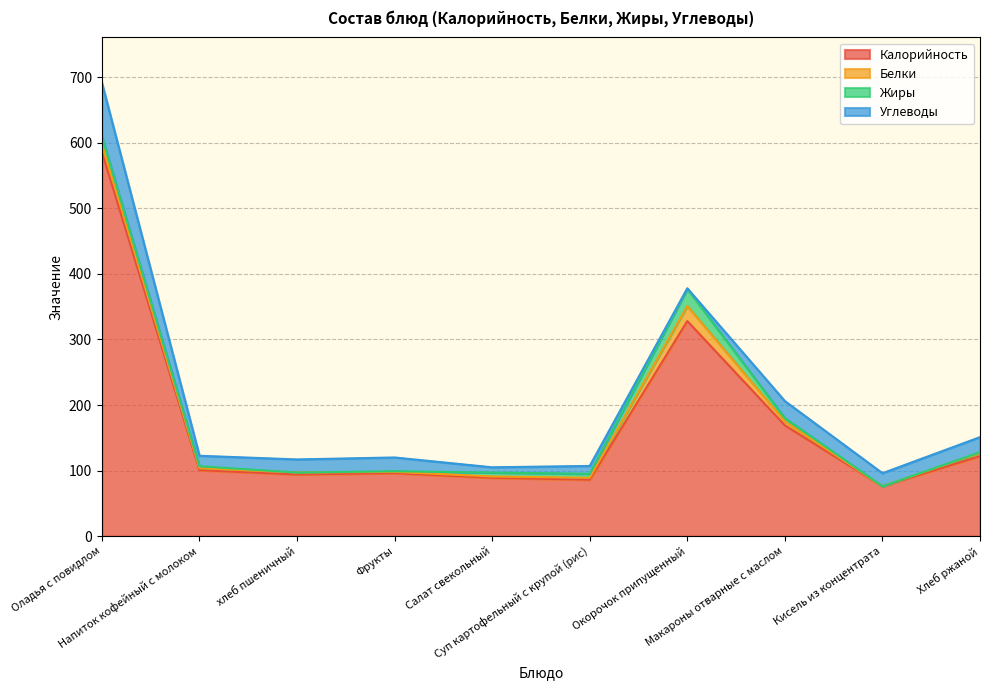

Count the number of categories in the chart.

10